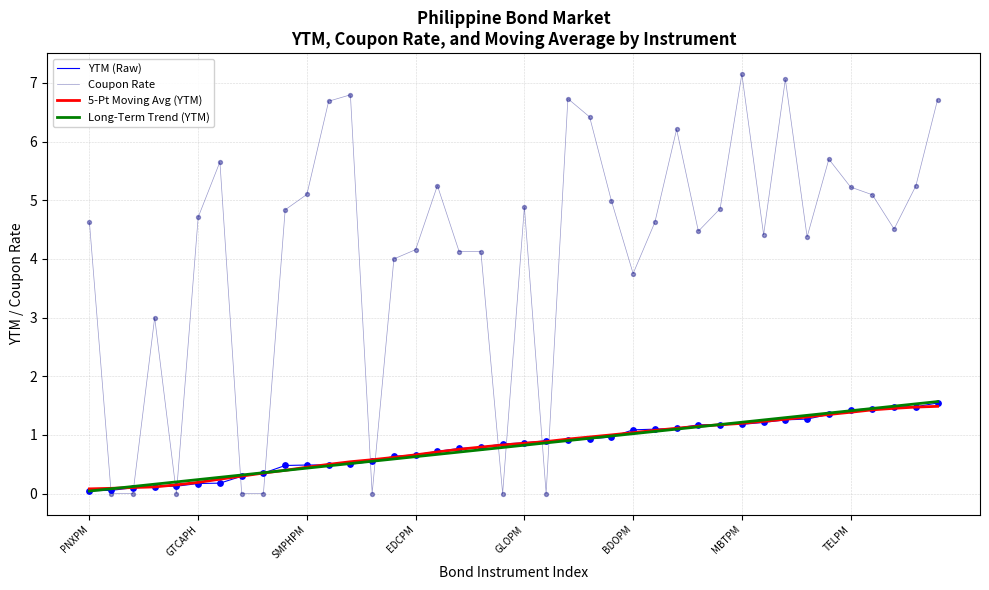

Which series has the largest range (max minus min)?

Coupon Rate